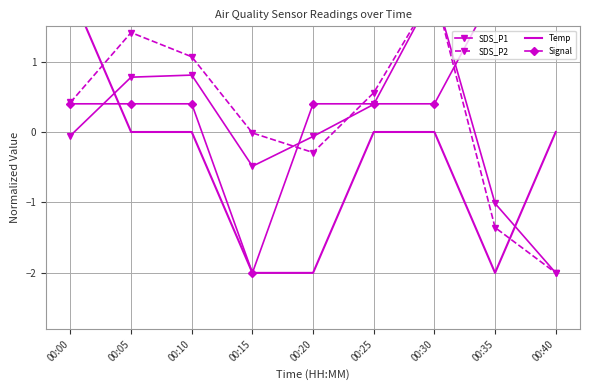

How many data points does each series have?

9